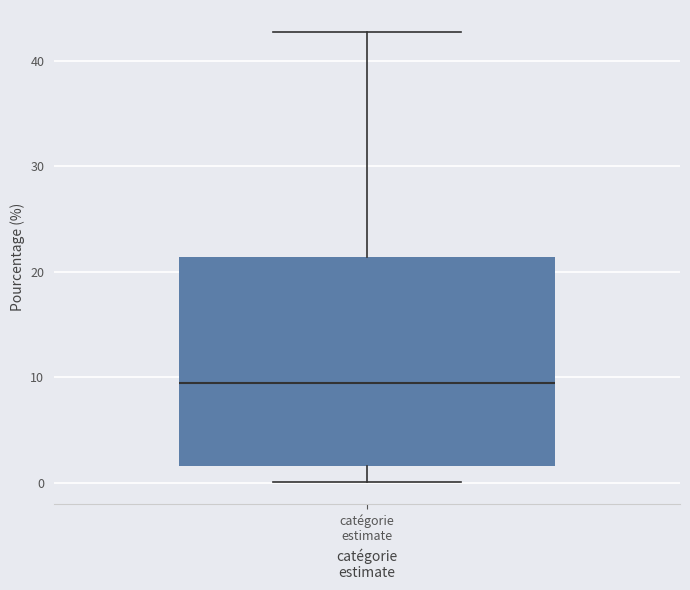

Where does the upper whisker of the box for catégorie estimate end on the y-axis? The values are not printed on the chart, so give them approximately, as read against the axis.

43